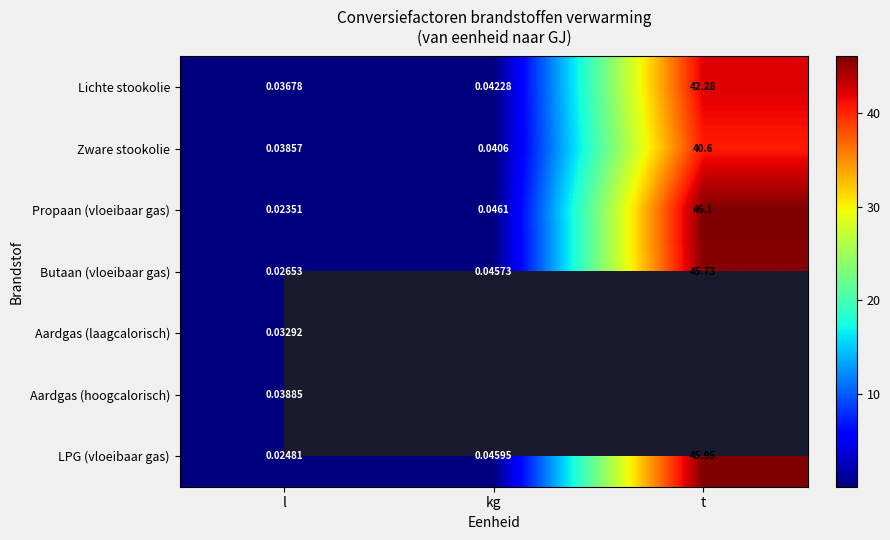

True or false: Butaan (vloeibaar gas) has a value of 25.2 at t.

False